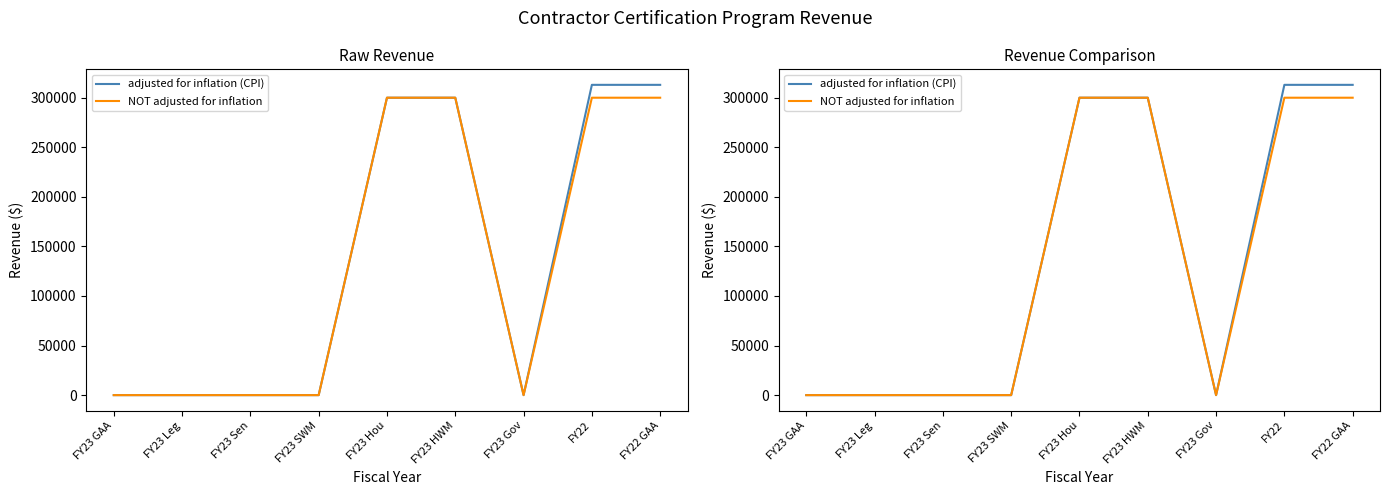

What is the maximum value for adjusted for inflation (CPI)?

312979